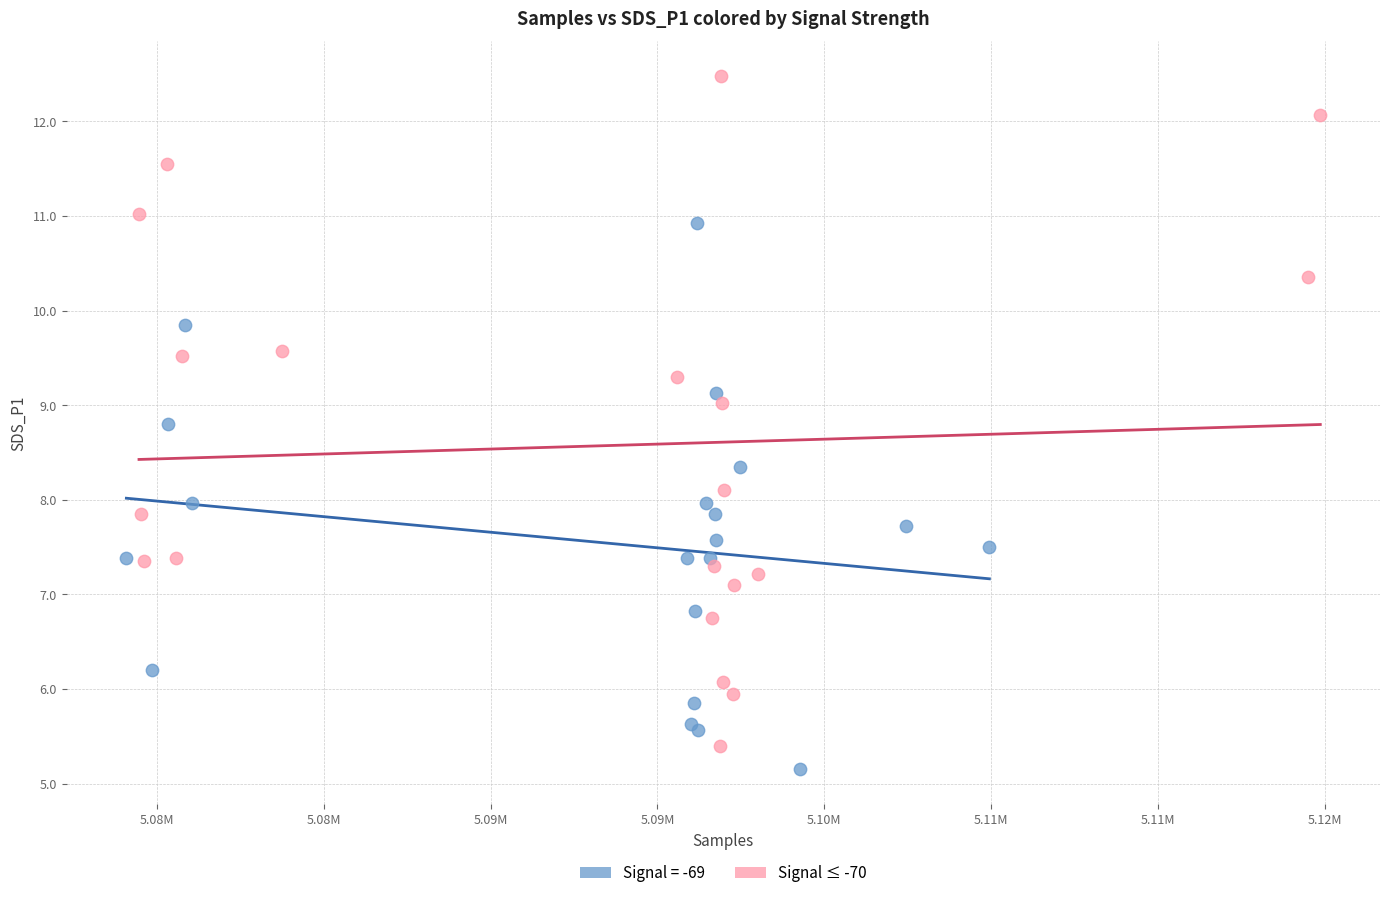

Which series contains the highest Y value?

Signal ≤ -70